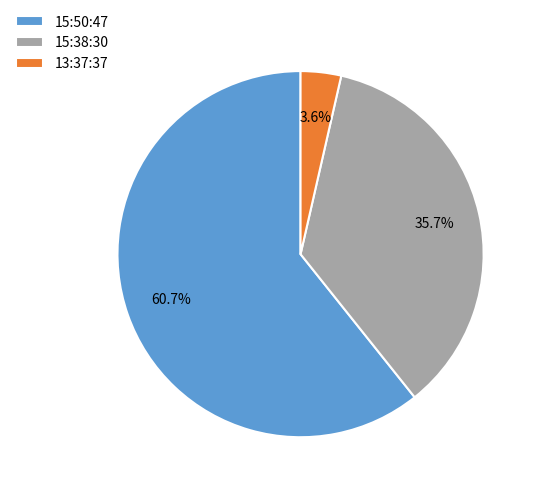

Combined, what portion of the pie is 15:38:30 and 13:37:37?

39.3%